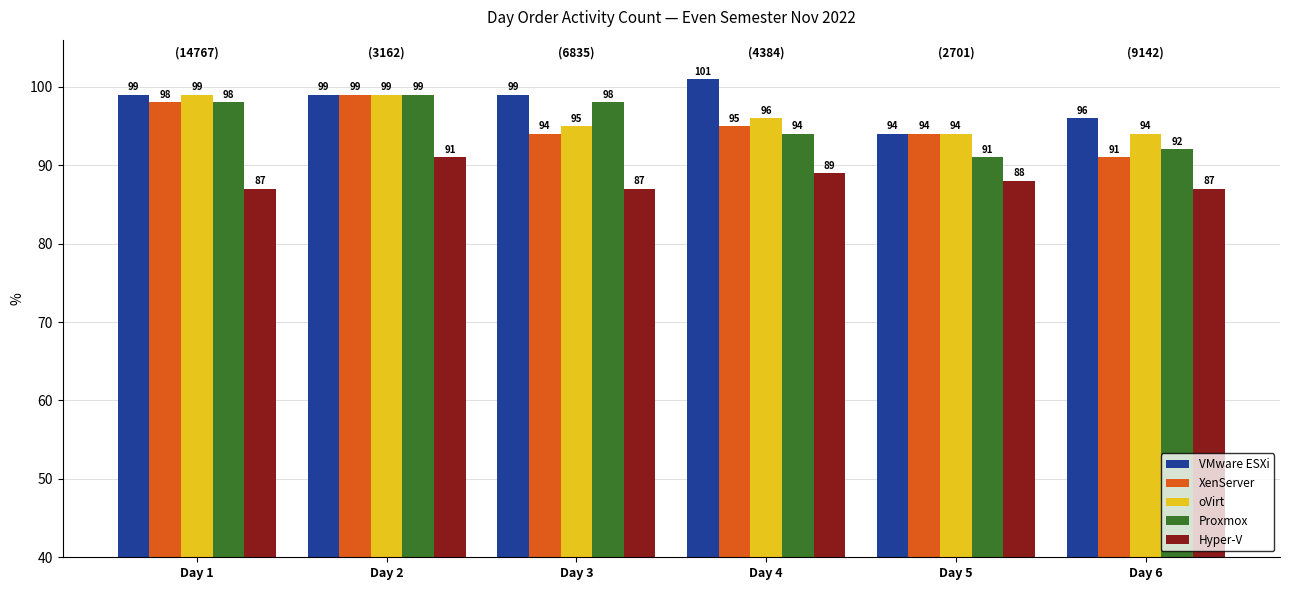

The Proxmox series shows 152 at Day 3. True or false?

False